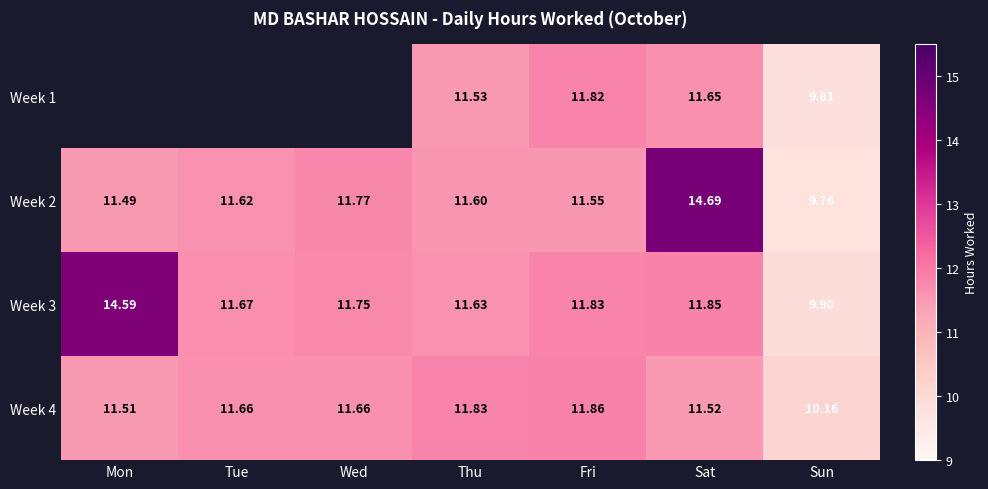

Rank the categories by Week 2 value from highest to lowest.

Sat, Wed, Tue, Thu, Fri, Mon, Sun